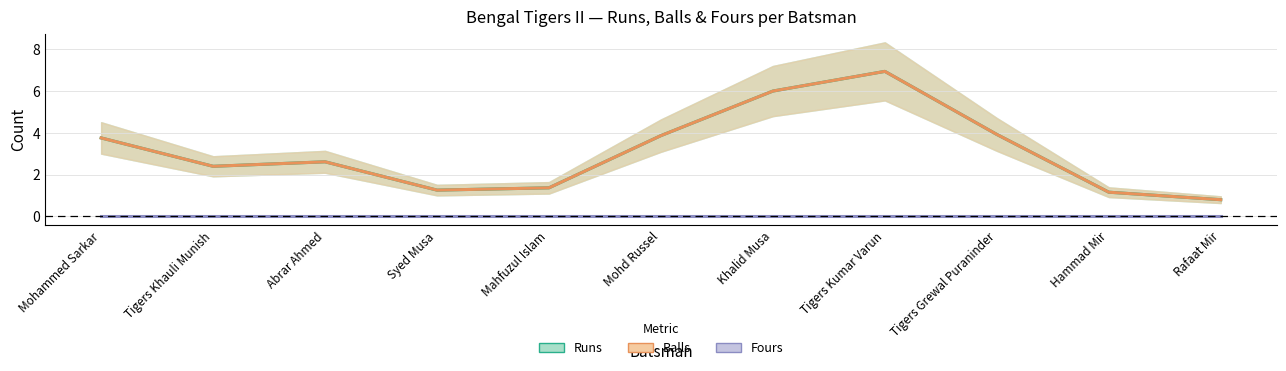

What is the difference between the highest and lowest values at Hammad Mir?

1.2